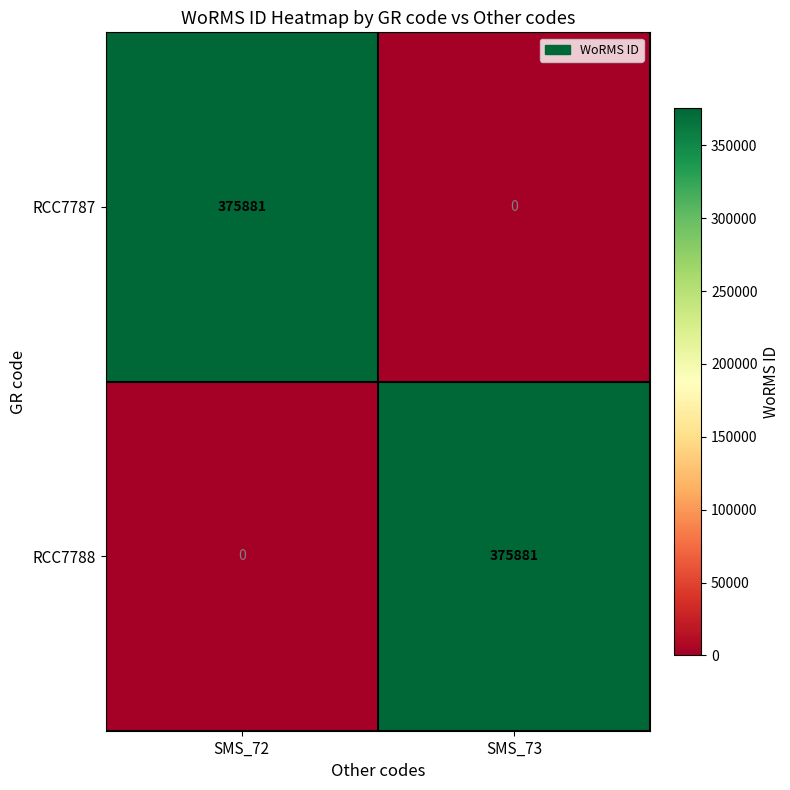

What is the spread (max minus min) of values at SMS_72?

375881